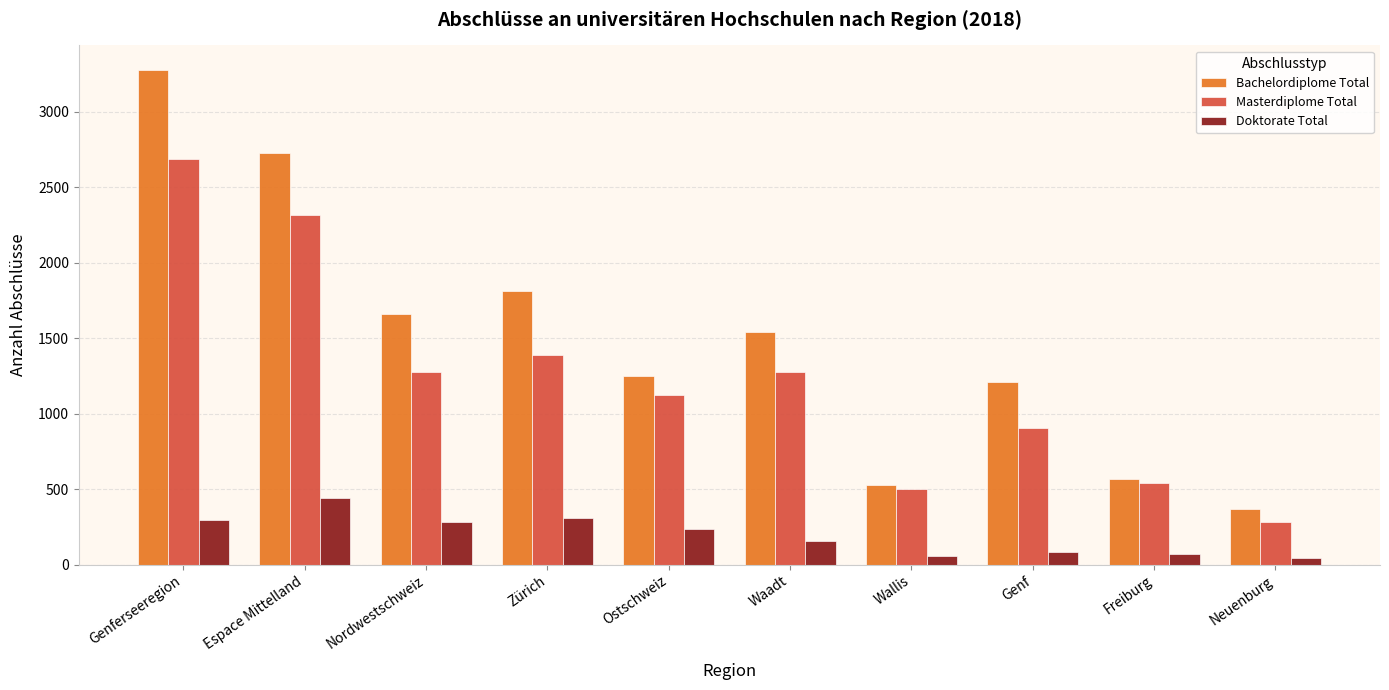

How many bars are there in each group?

3